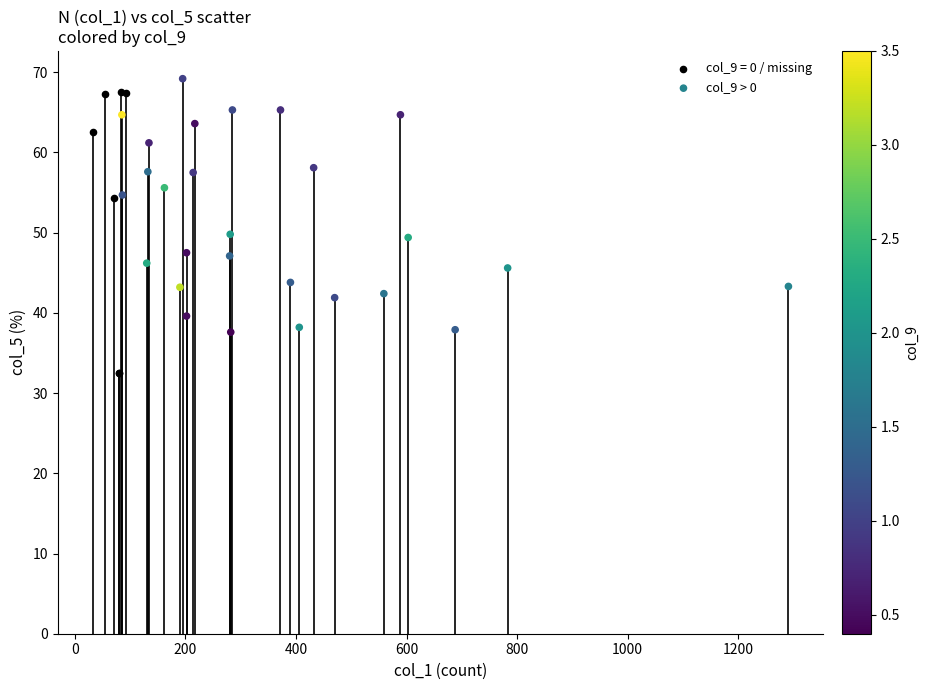

Which series reaches the minimum Y coordinate?

col_9 = 0 / missing